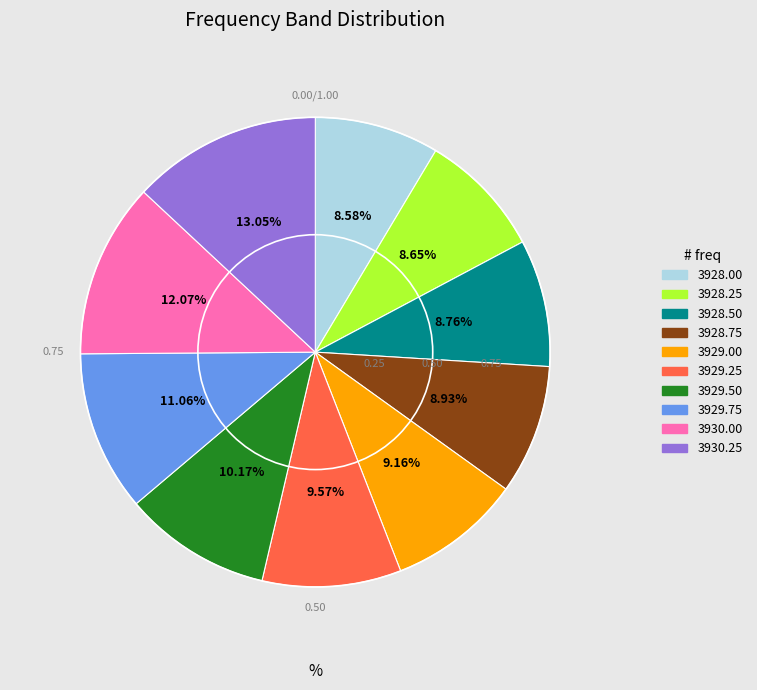

Is there any slice that represents more than half of the pie?

No